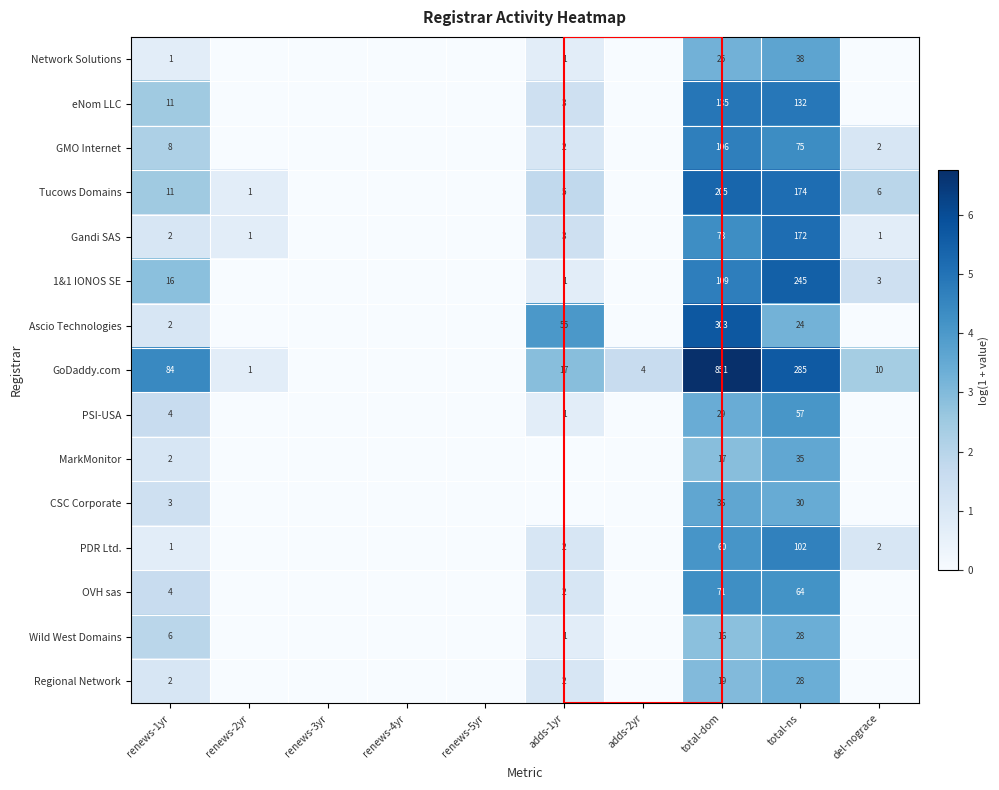

Is the value of GMO Internet at adds-1yr greater than the value of 1&1 IONOS SE at total-dom?

No